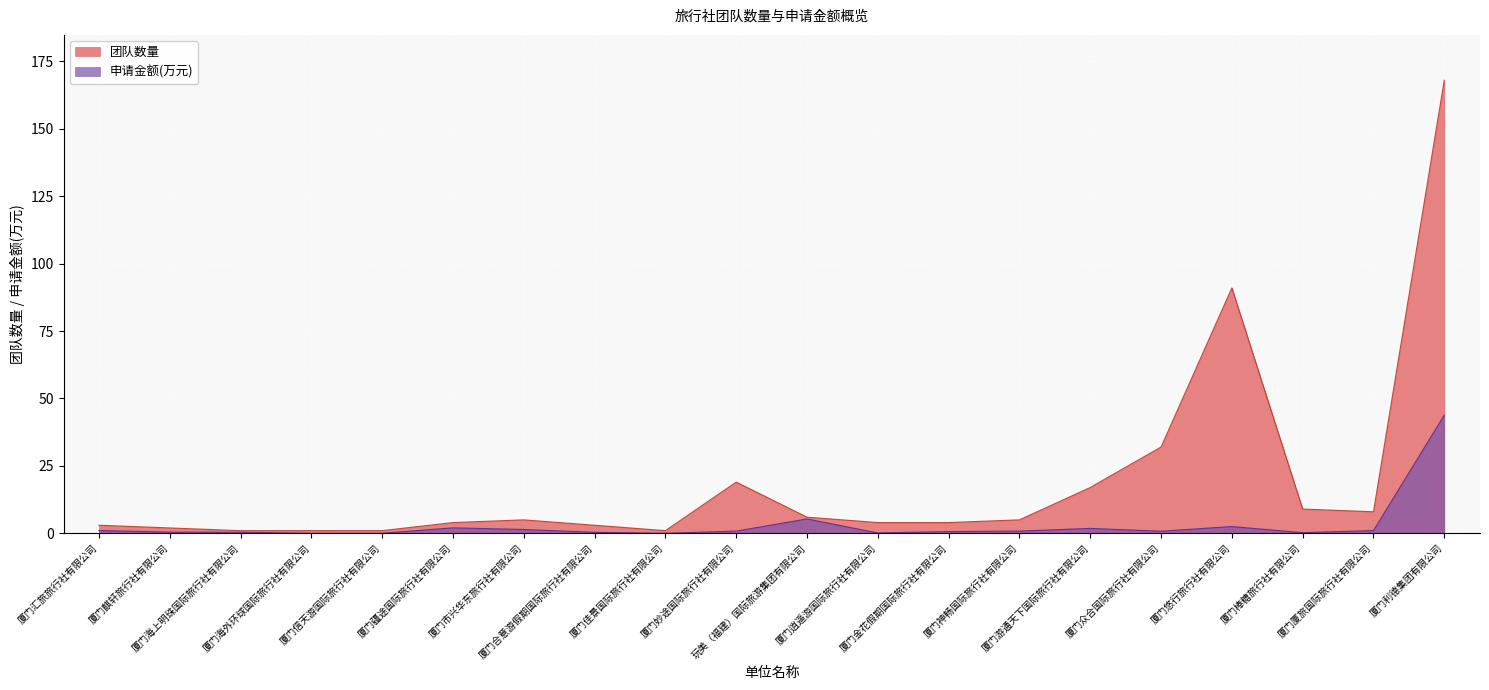

What is the highest value of the 团队数量 series?

168.0